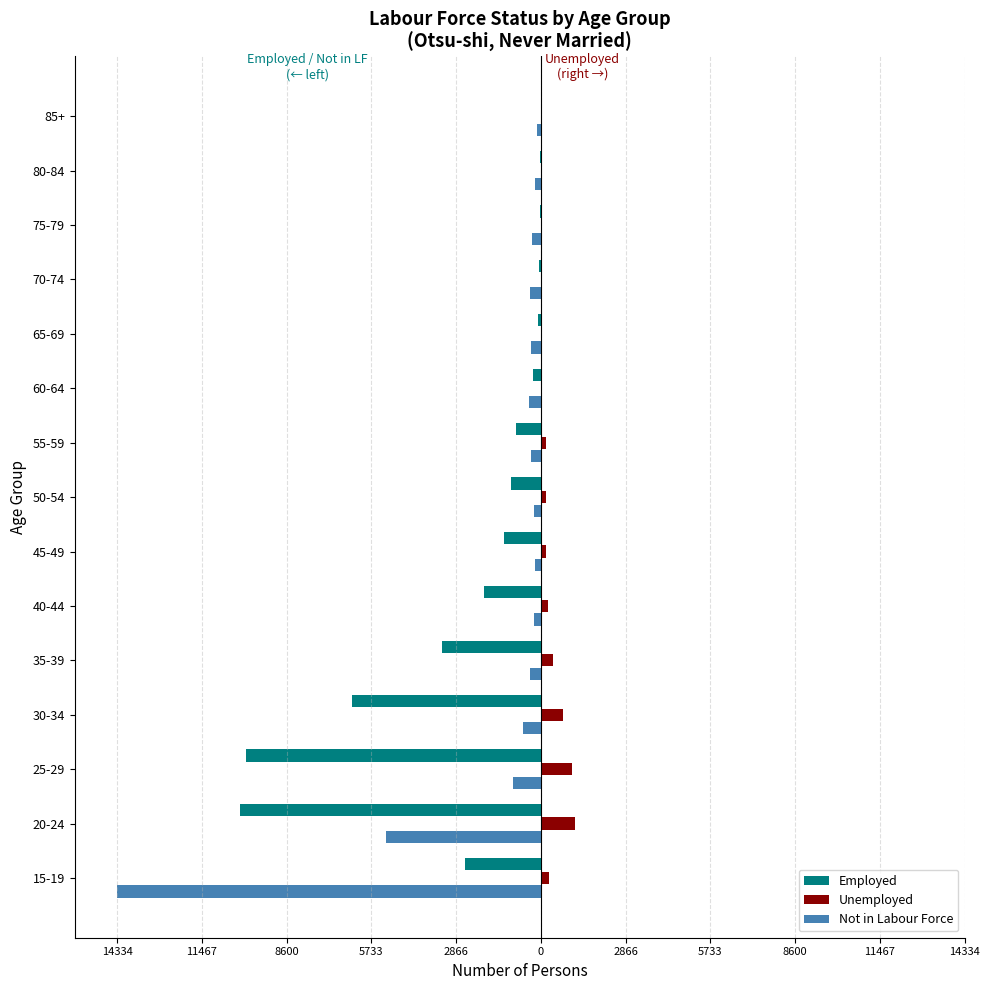

What is the value of the Employed bar at the 13th from the left?

-27